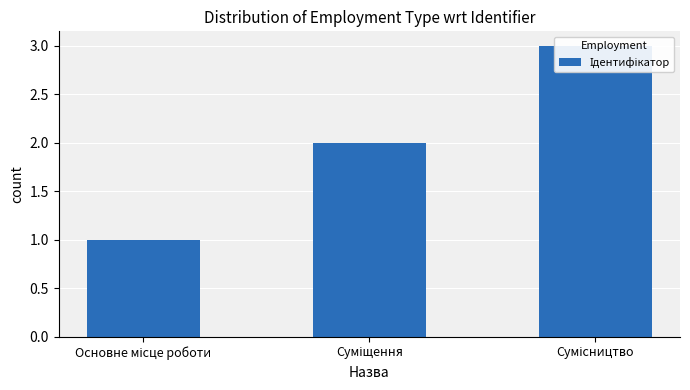

Rank the categories by value from lowest to highest.

Основне місце роботи, Суміщення, Сумісництво